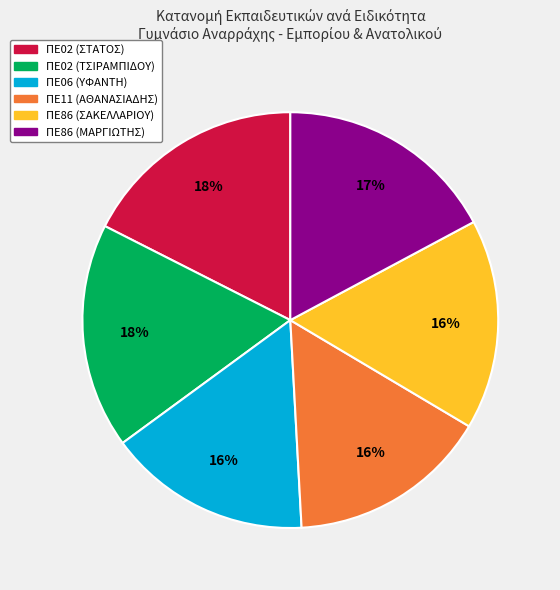

Does any single category account for the majority?

No